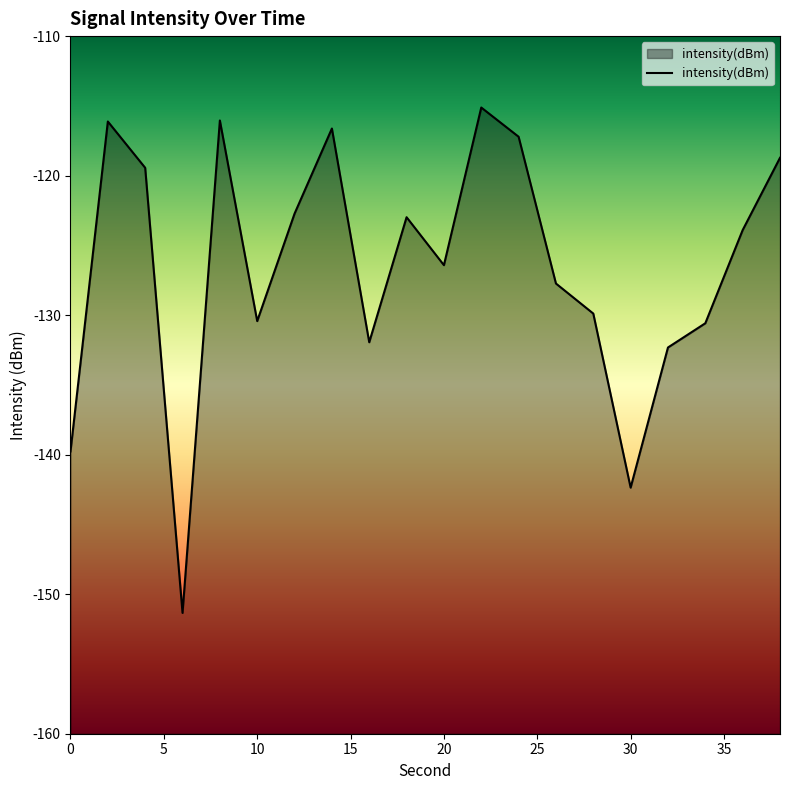

At which category does the chart reach its minimum across all series?

6